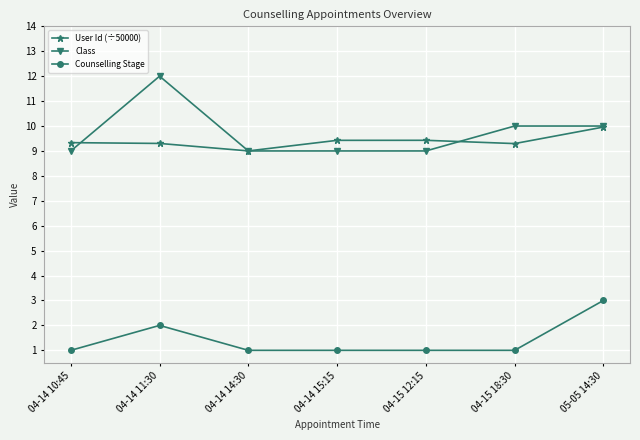

What is the sum of the Counselling Stage values at 04-14 11:30 and 04-14 15:15?

3.0